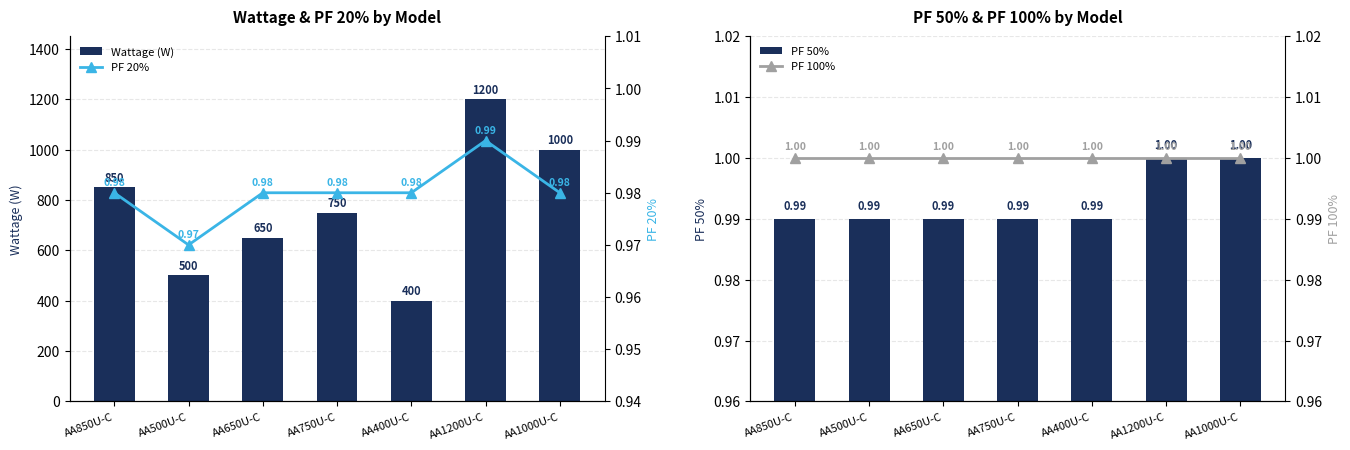

True or false: PF 100% has a value of 1.0 at AA500U-C.

True